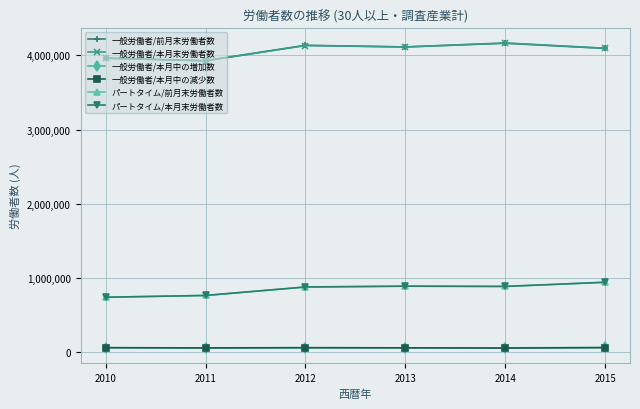

Does the chart have visible grid lines?

Yes